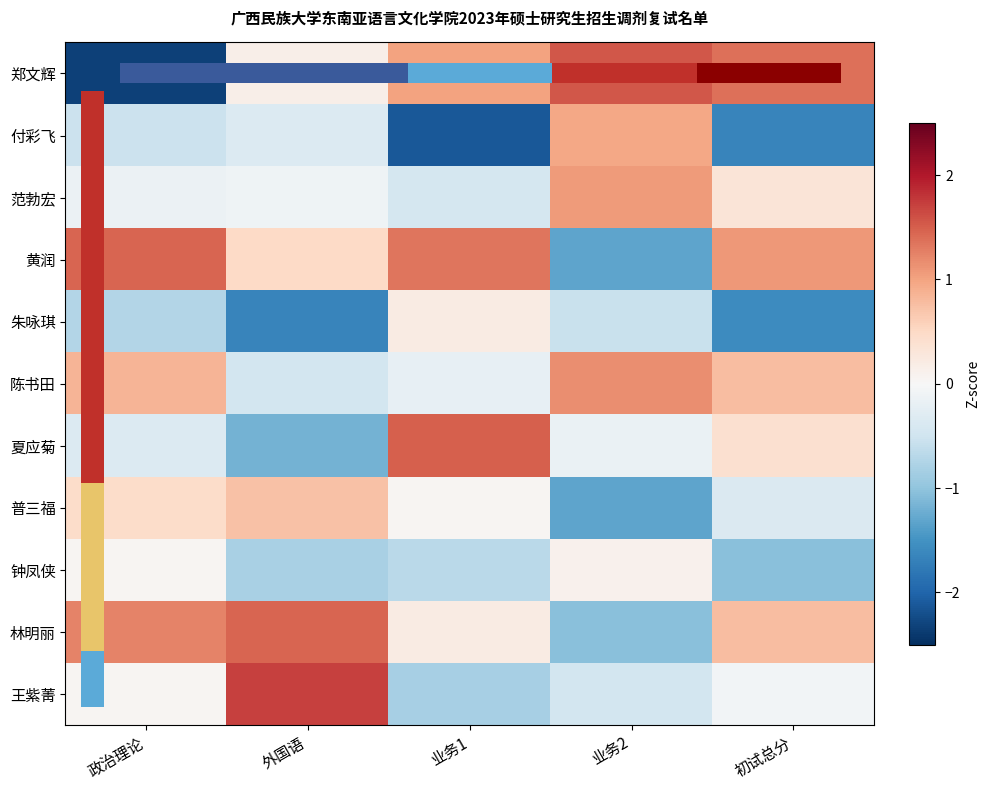

The 钟凤侠 series shows -1.1 at 外国语. True or false?

False